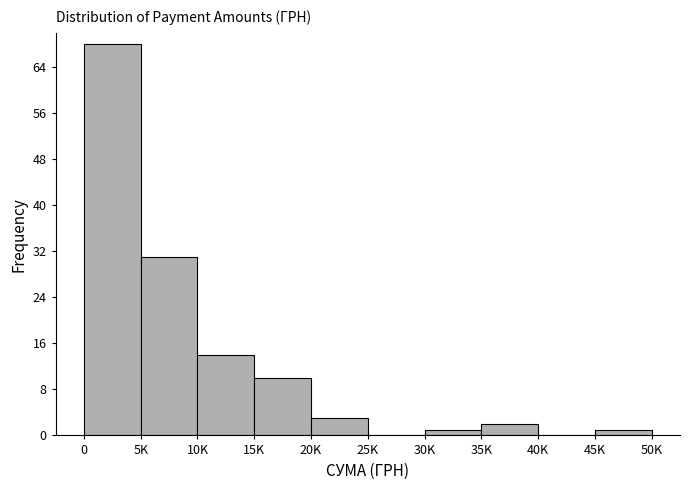

Reading right to left, extract all data points from this chart.

45K=1	40K=0	35K=2	30K=1	25K=0	20K=3	15K=10	10K=14	5K=31	0=68